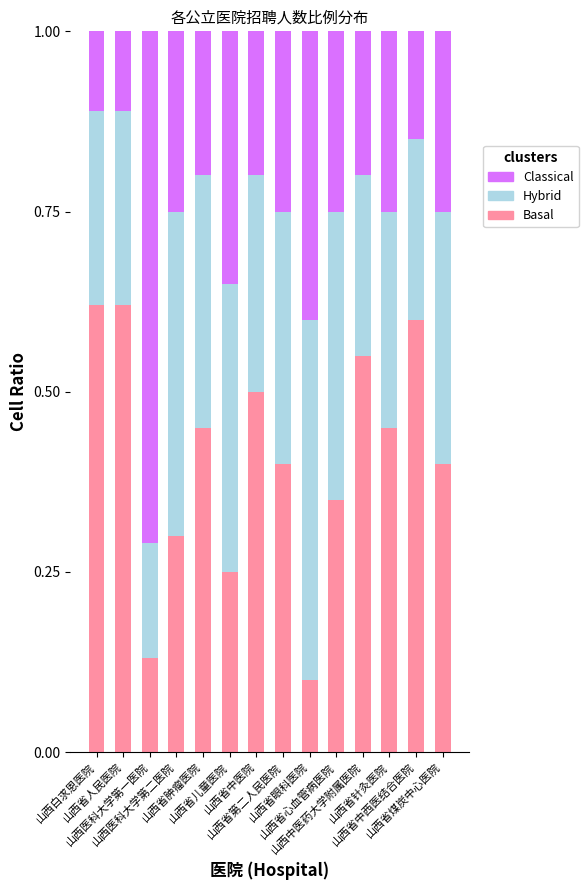

Which series changed the most between 山西白求恩医院 and 山西省儿童医院?

Basal